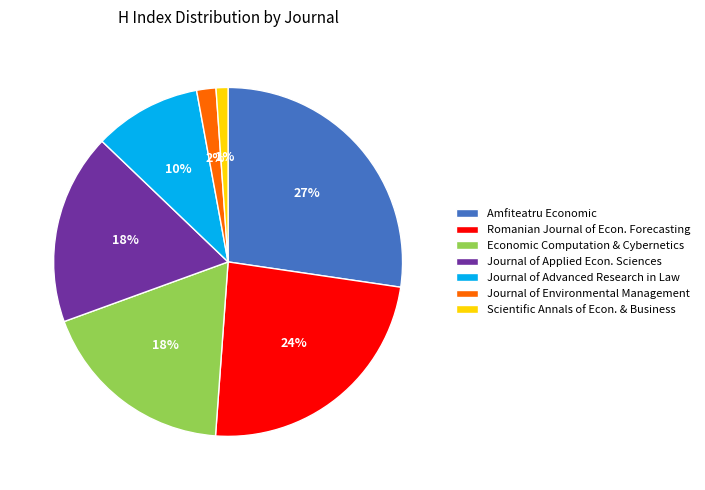

The Romanian Journal of Econ. Forecasting slice represents 35% of the pie. True or false?

False